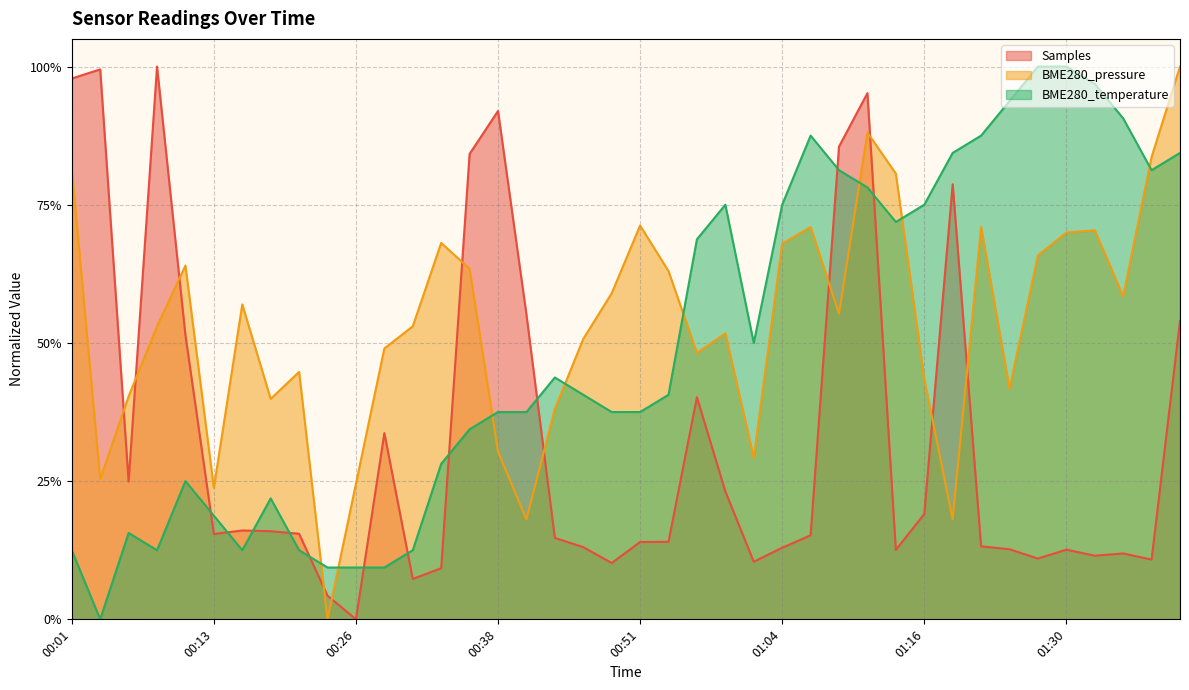

How many positive values does the BME280_temperature series have?

39